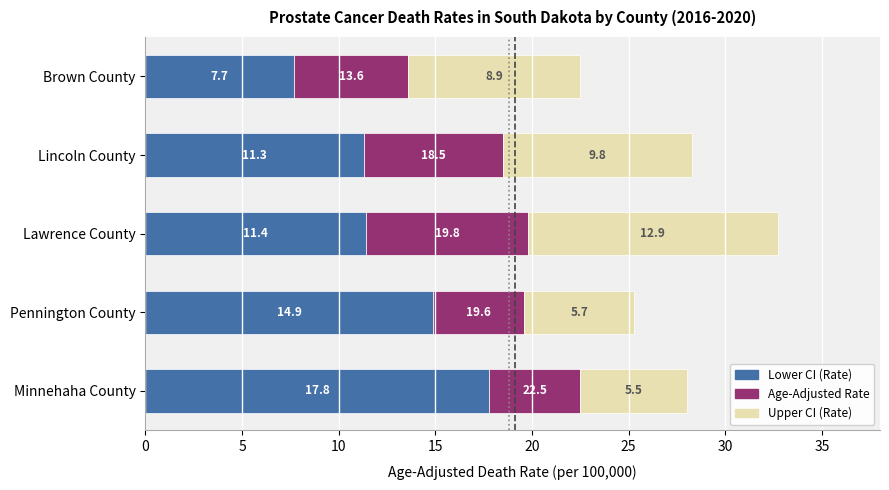

How many categories are shown in the chart?

5